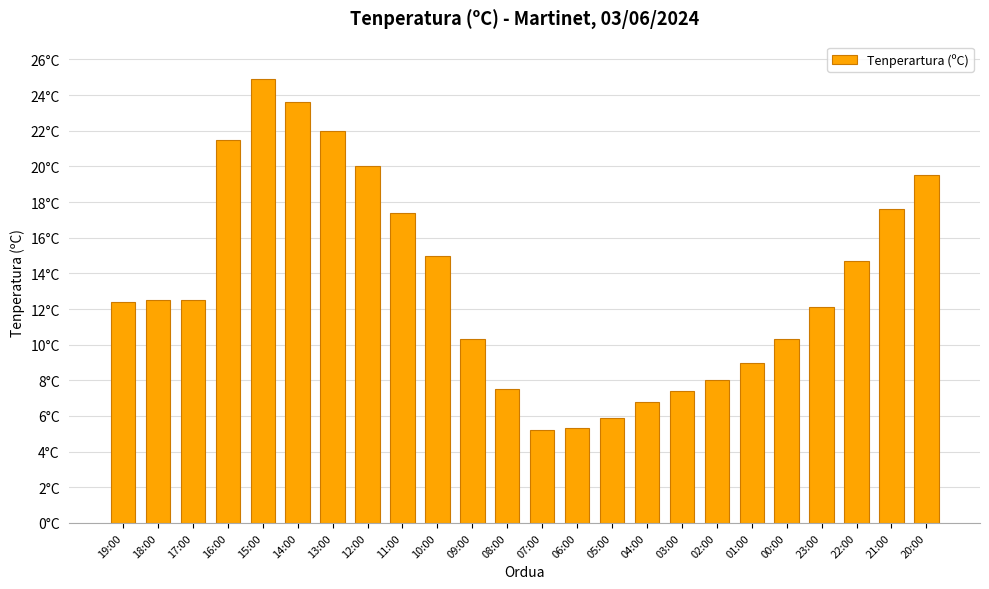

Are the bars horizontal?

No